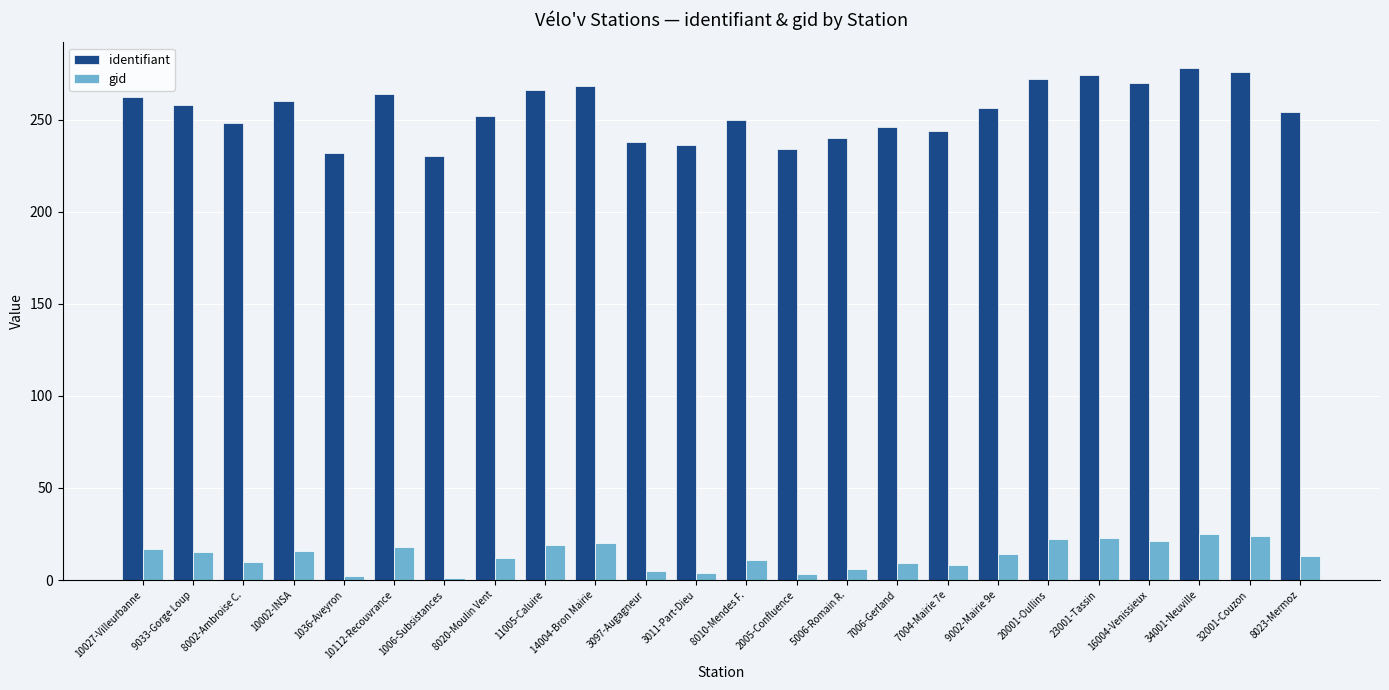

What position from the right is 2005-Confluence?

11